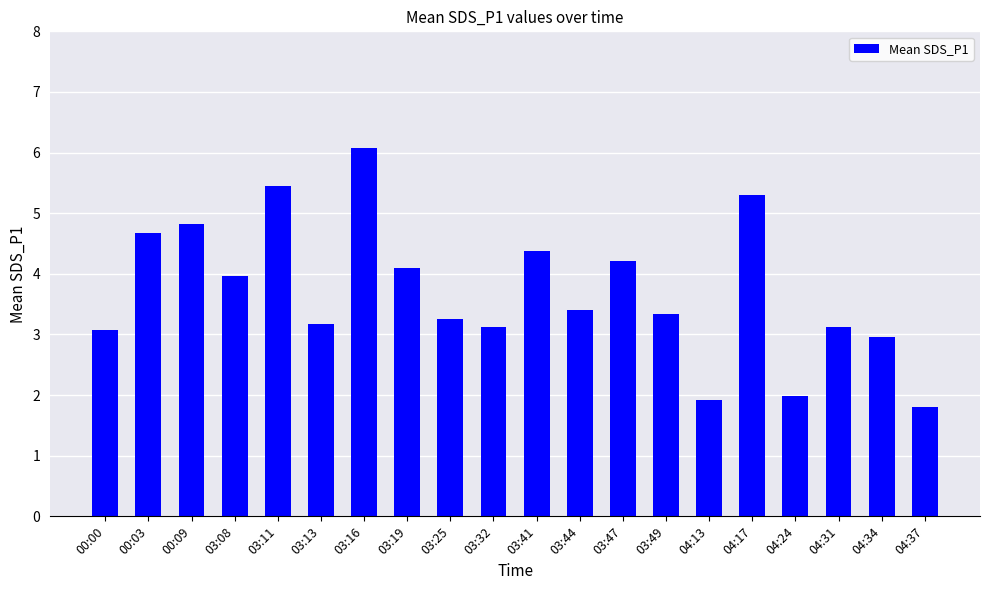

What is the difference between the maximum and minimum values?

4.3